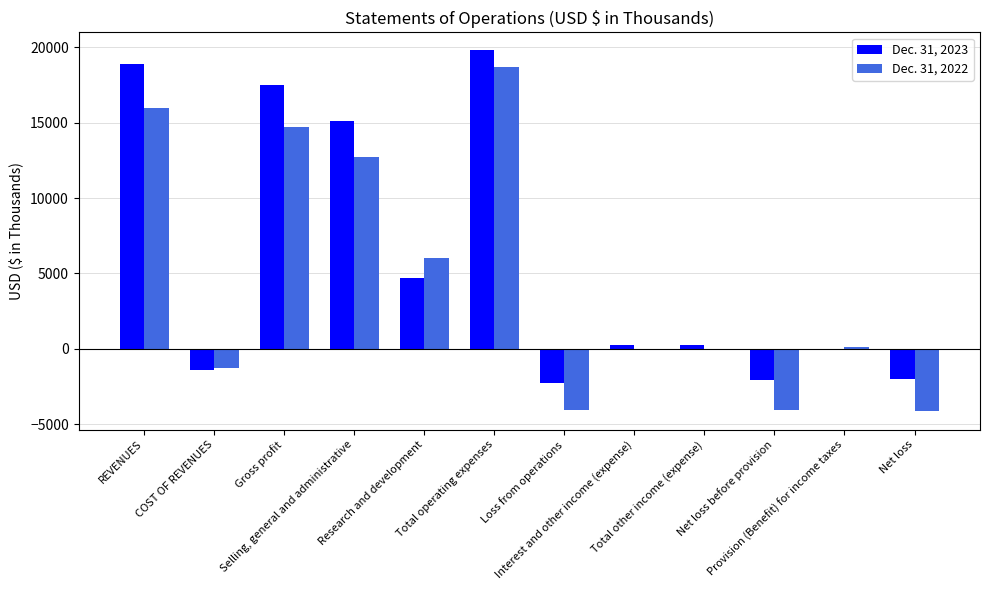

The value of Dec. 31, 2022 at Loss from operations is -5851. True or false?

False